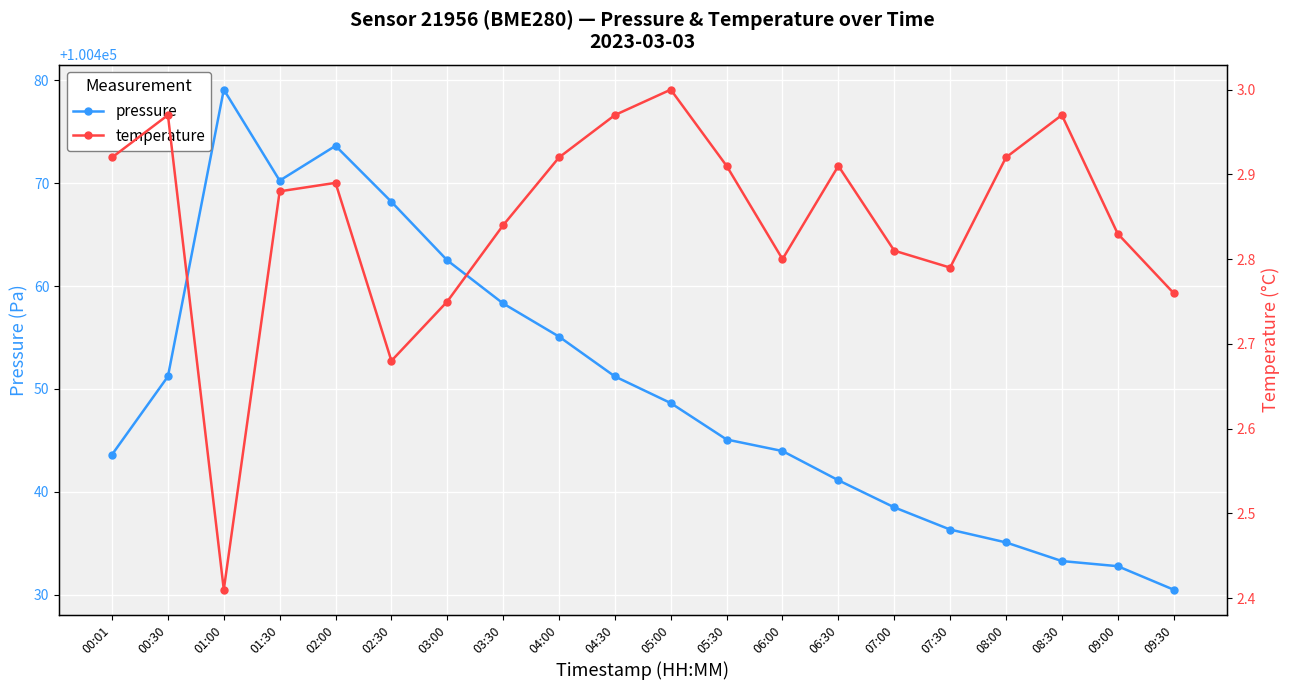

List the series in order of their peak value, highest first.

pressure, temperature